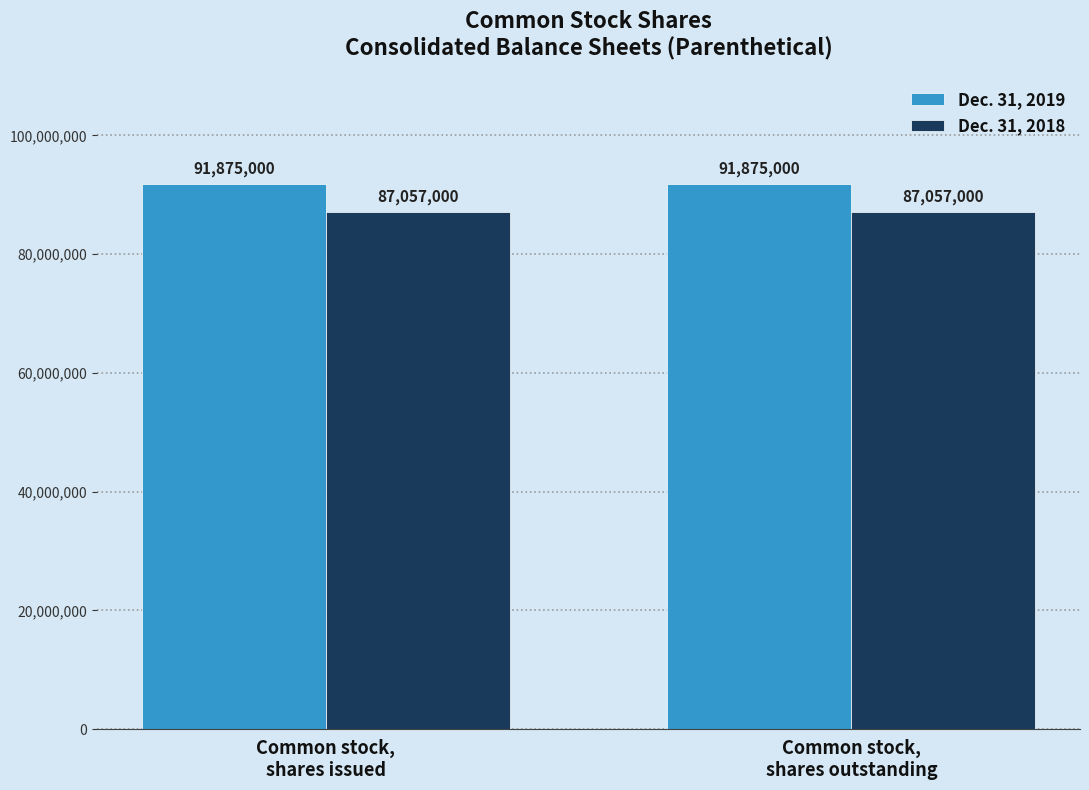

Rank the series by their average value, from highest to lowest.

Dec. 31, 2019, Dec. 31, 2018